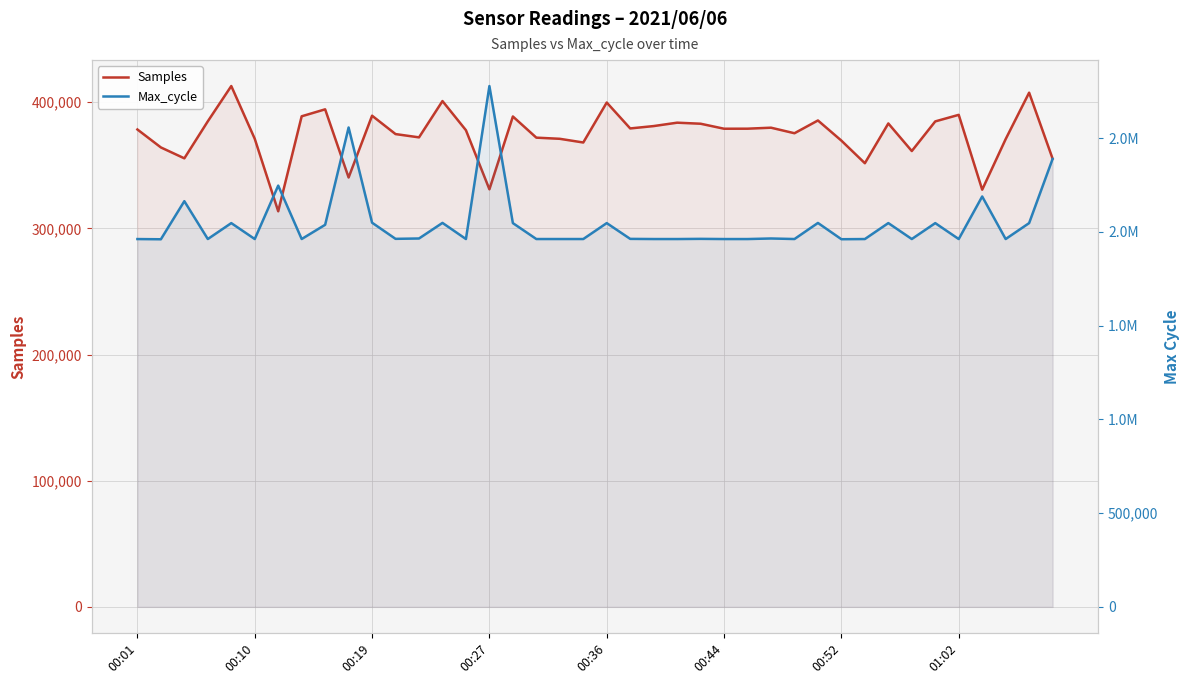

Count the number of data series in this chart.

2